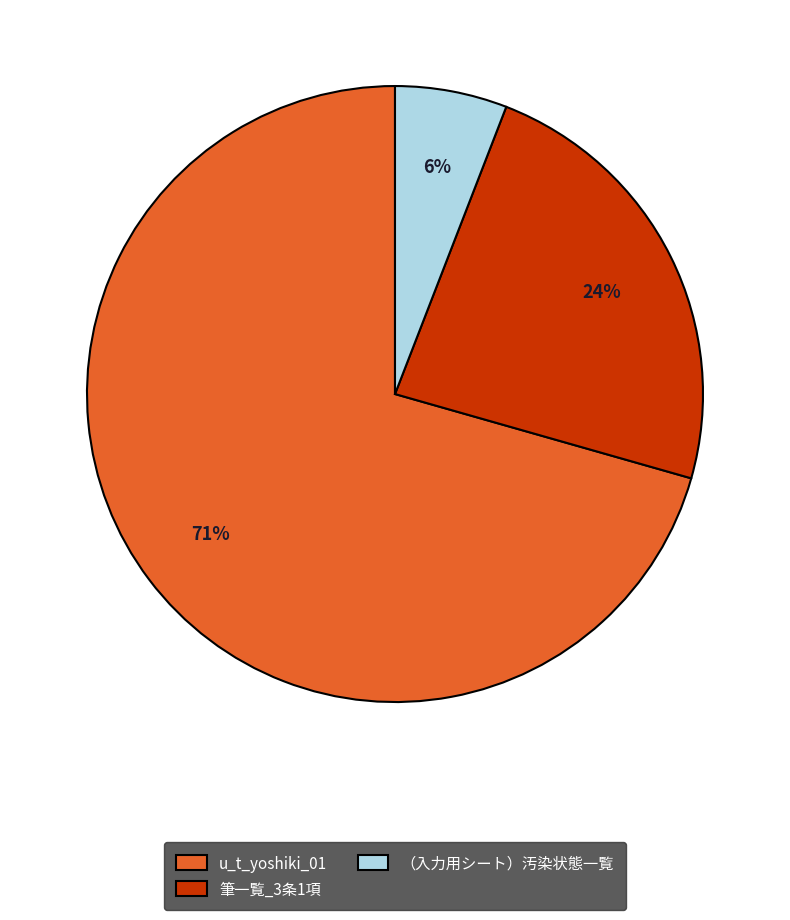

Do （入力用シート）汚染状態一覧 and 筆一覧_3条1項 together represent more than half of the pie?

No